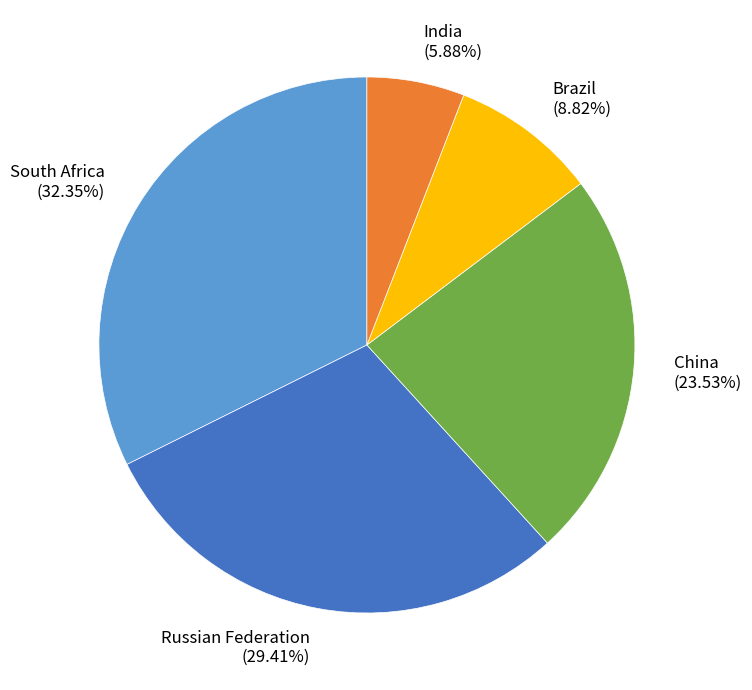

What is the smallest slice in the pie chart?

India